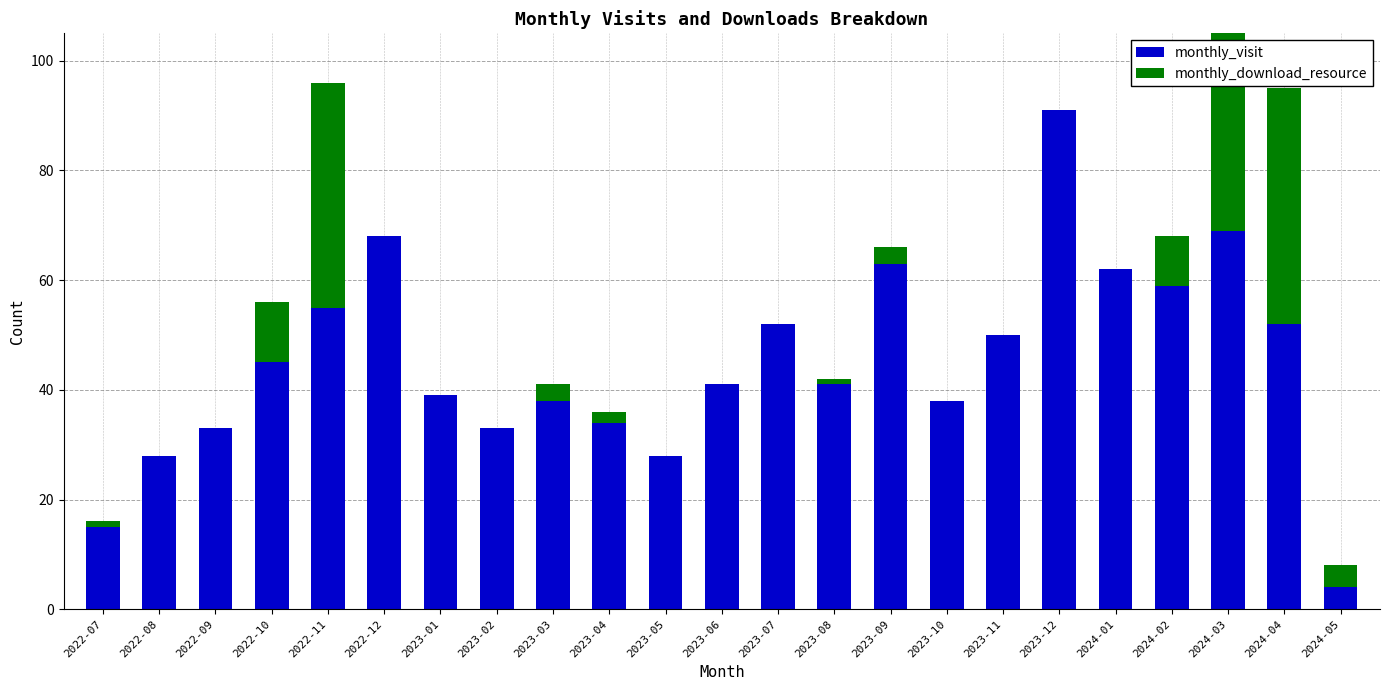

At how many categories does at least one series exceed 64?

3